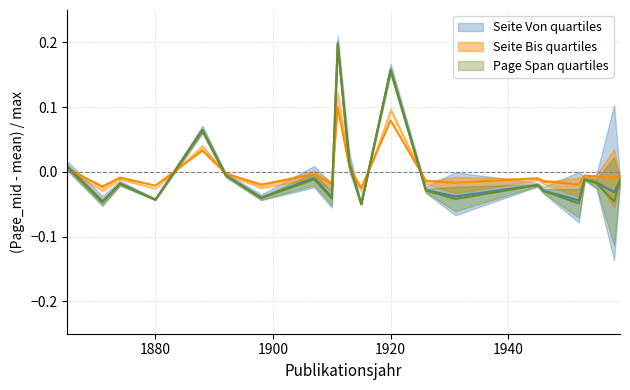

Which category has the lowest value in the Seite Bis series?

1915